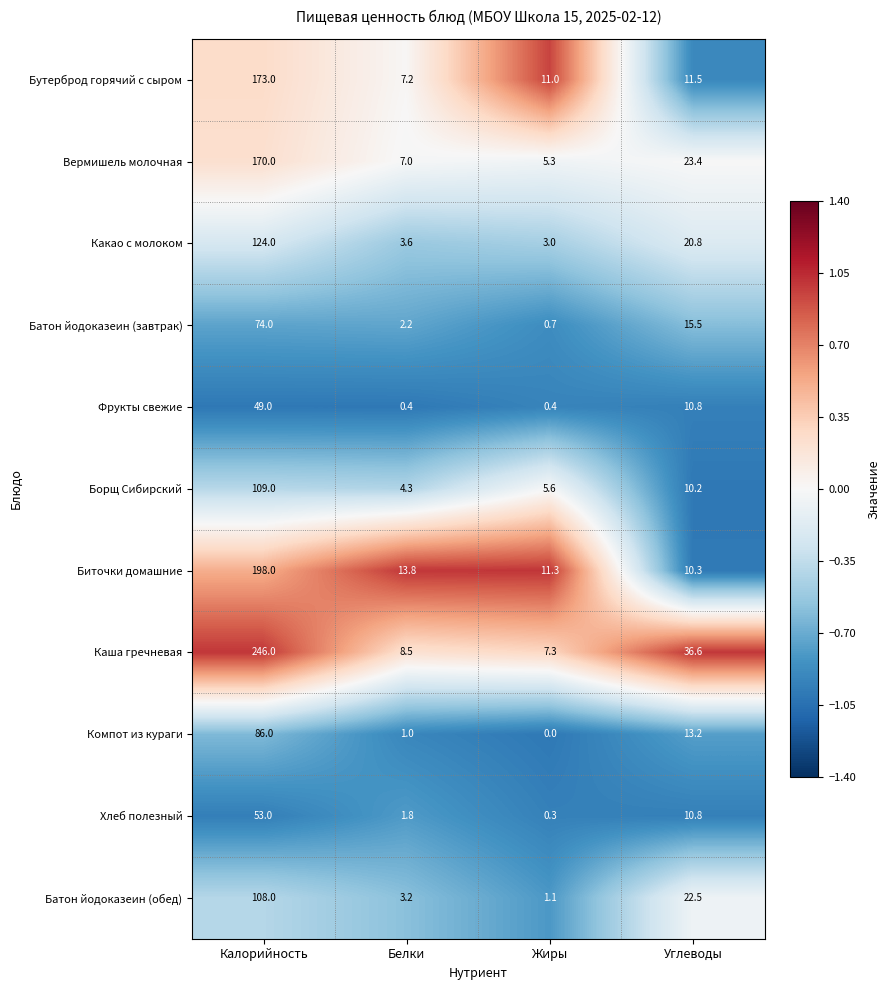

Between Калорийность and Белки, which series saw the biggest shift?

Каша гречневая